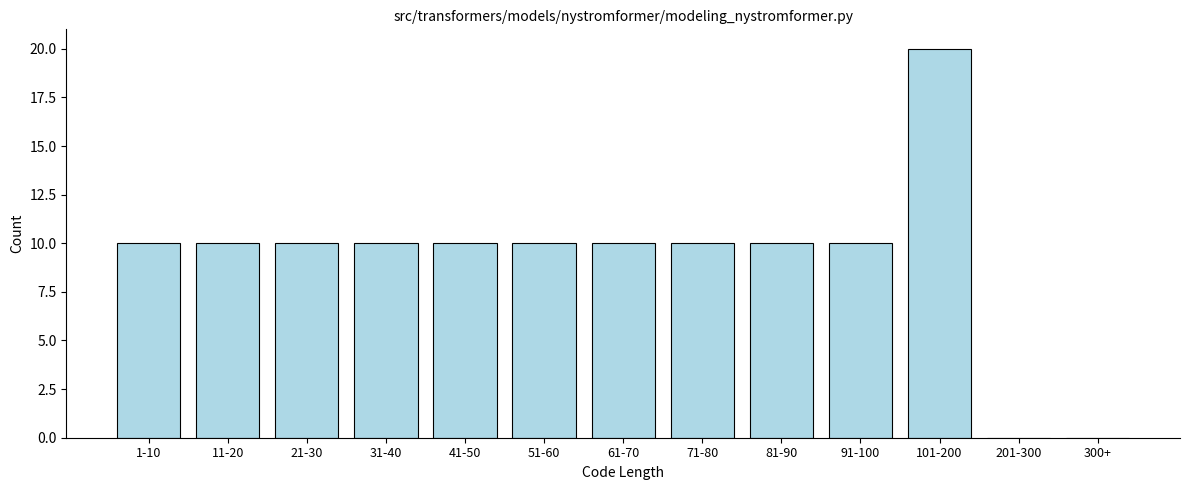

Reading left to right, list all the values displayed in this chart.

1-10=10	11-20=10	21-30=10	31-40=10	41-50=10	51-60=10	61-70=10	71-80=10	81-90=10	91-100=10	101-200=20	201-300=0	300+=0